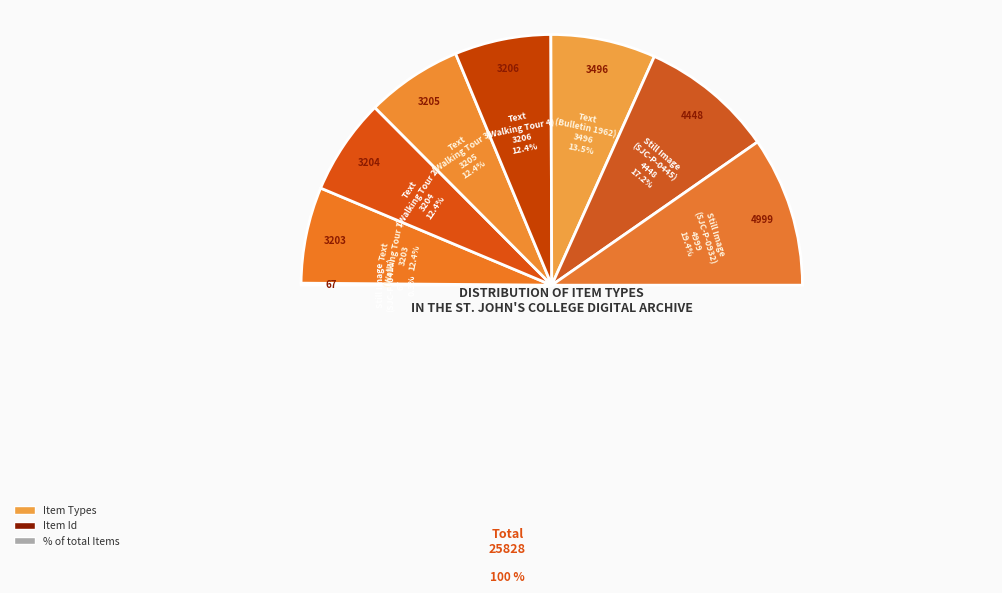

To the nearest percent, what is the difference between the largest and smallest slice percentages?

19%